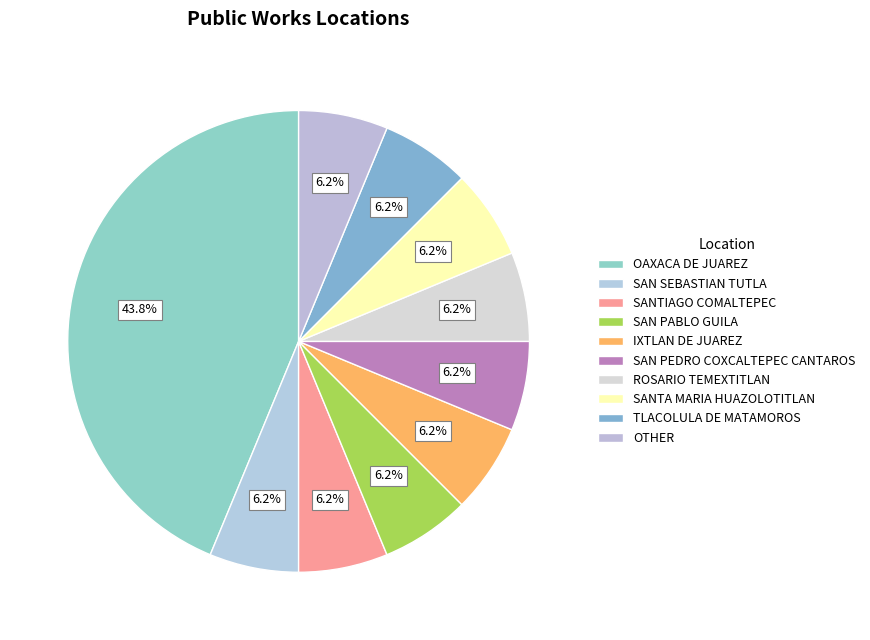

What is the change in value from SAN PEDRO COXCALTEPEC CANTAROS to TLACOLULA DE MATAMOROS?

-169